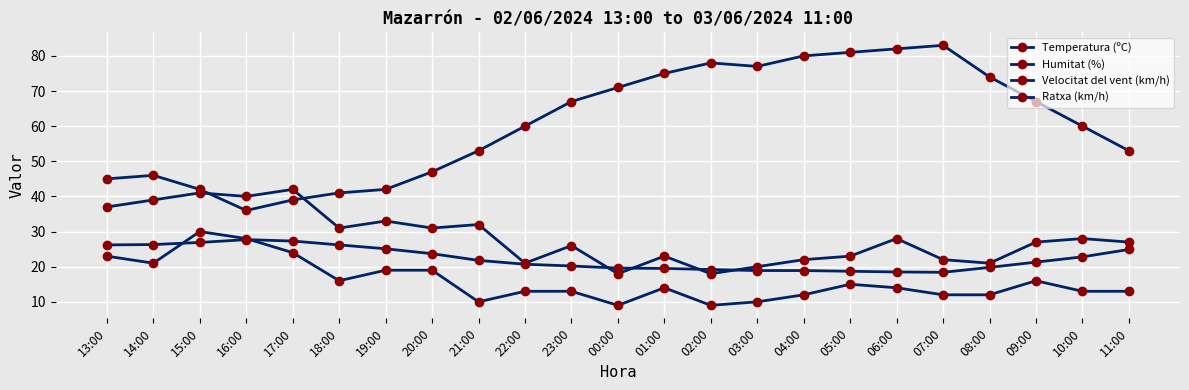

What is the label of the 4th point from the right?

08:00